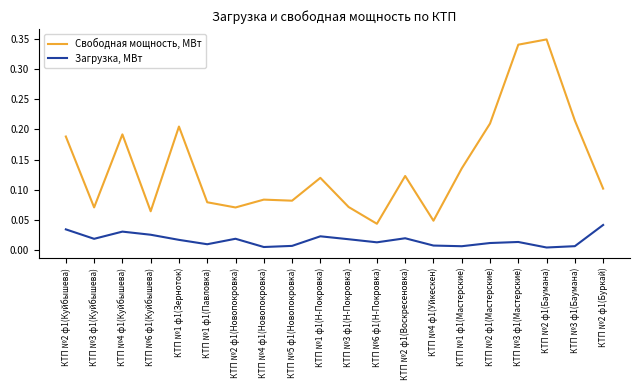

The Свободная мощность, МВт series shows 0.1 at КТП №3 ф1(Н-Покровка). True or false?

True